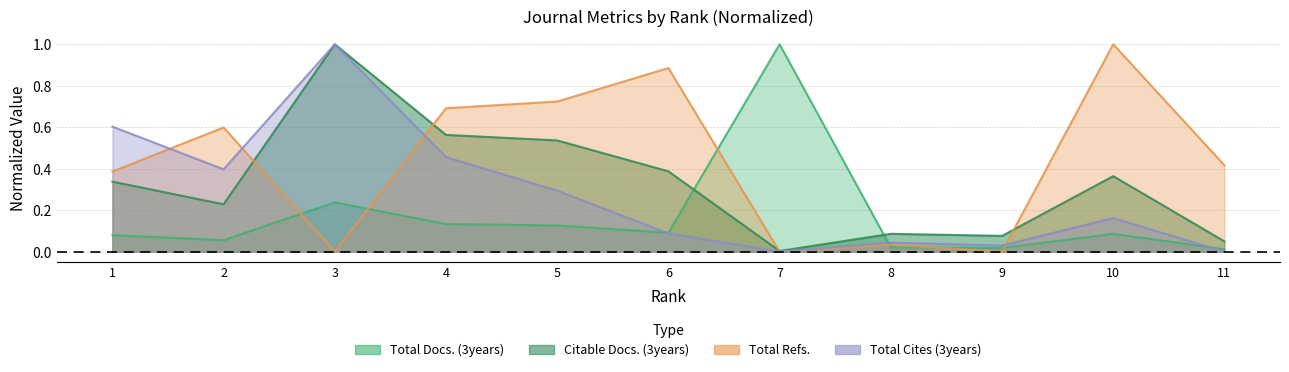

After their last crossing, which series has the higher values: Total Docs. (3years) or Total Refs.?

Total Refs.